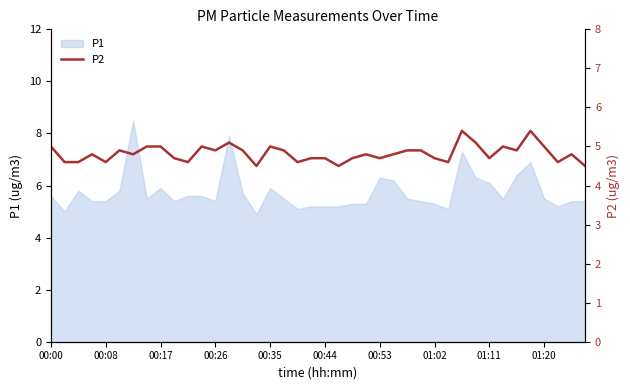

True or false: there are more than 2 points higher than both neighbors.

True